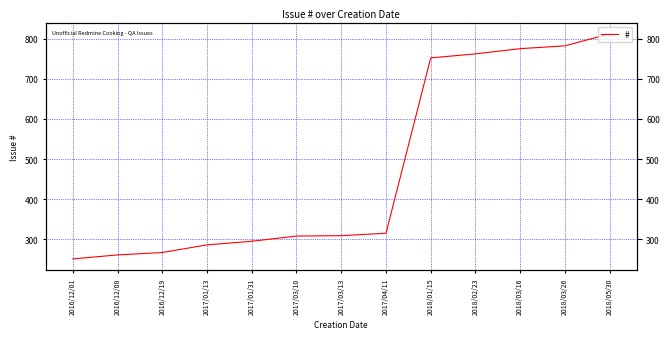

True or false: the data has more than 0 interior local peaks.

False